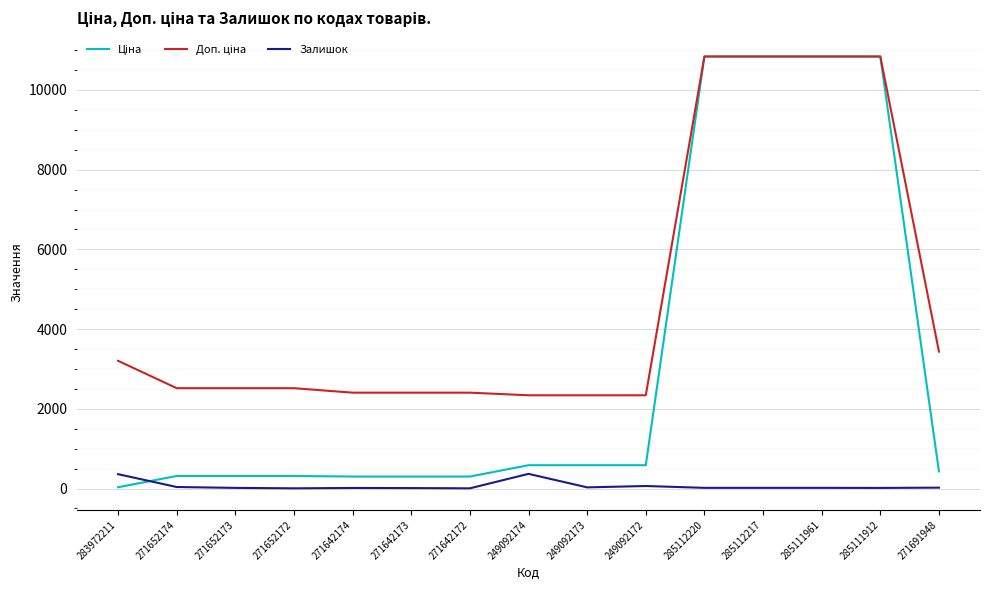

What is the greatest value displayed?

10840.1